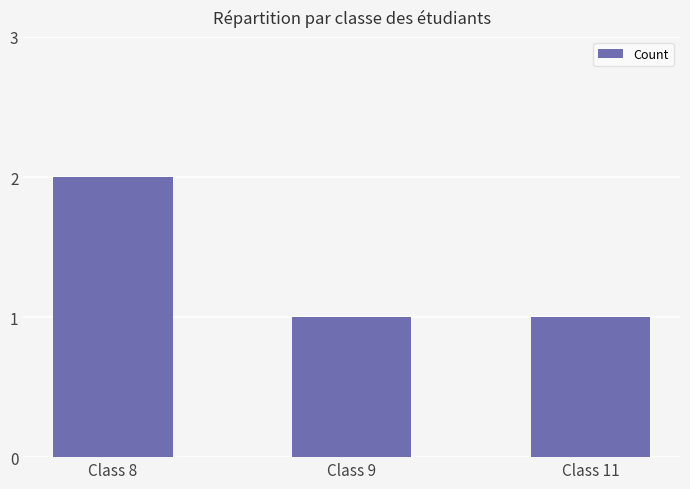

The value at Class 8 is 4. True or false?

False